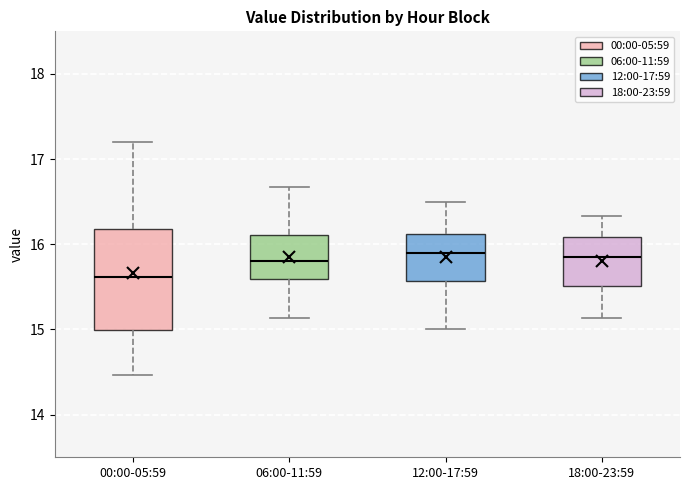

Where does the lower whisker of the box for 00:00-05:59 end on the y-axis? The values are not printed on the chart, so give them approximately, as read against the axis.

14.5